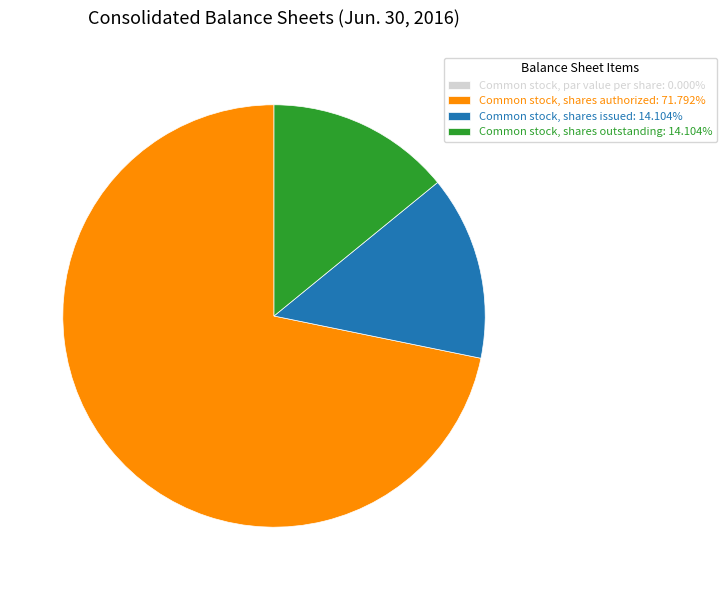

True or false: Common stock, shares issued accounts for 26% of the total.

False